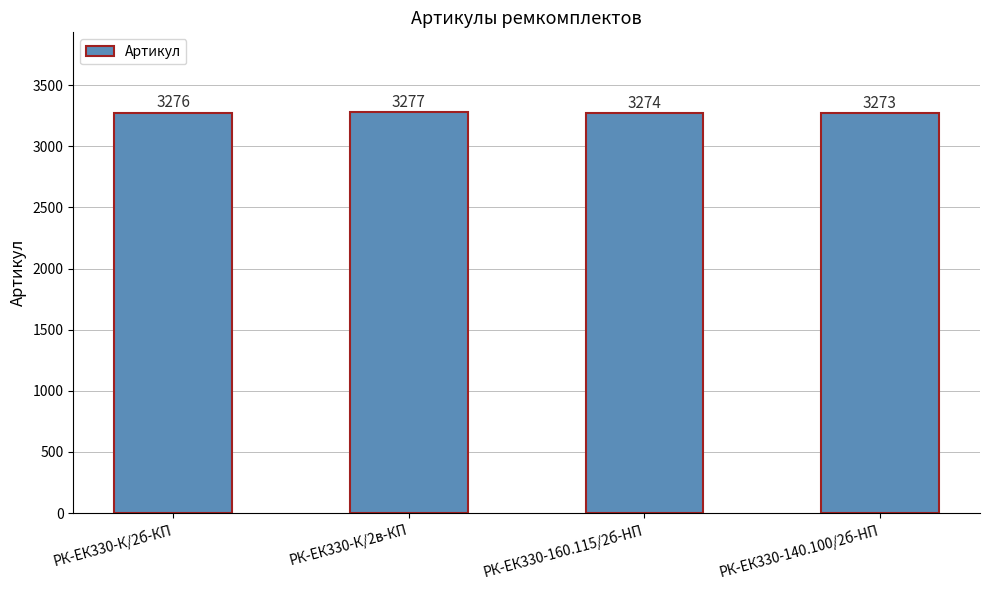

What is the change in value from РК-ЕК330-К/2в-КП to РК-ЕК330-140.100/2б-HП?

-4